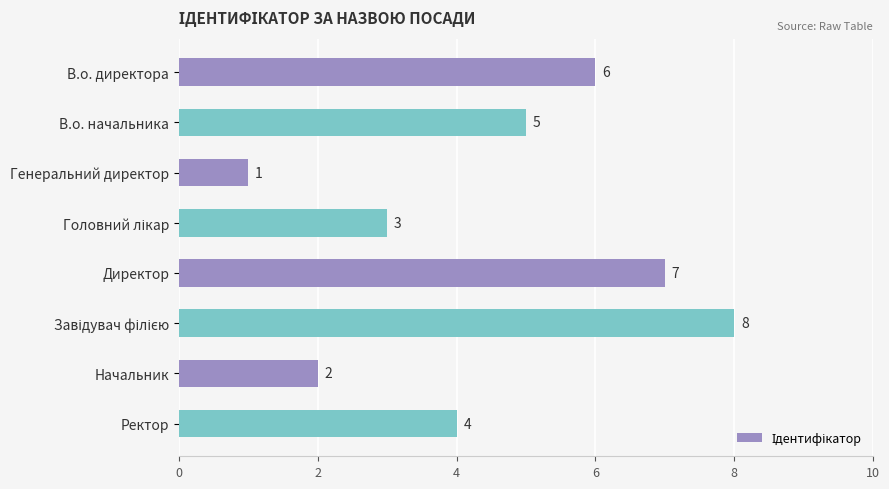

The value at В.о. начальника is 2. True or false?

False